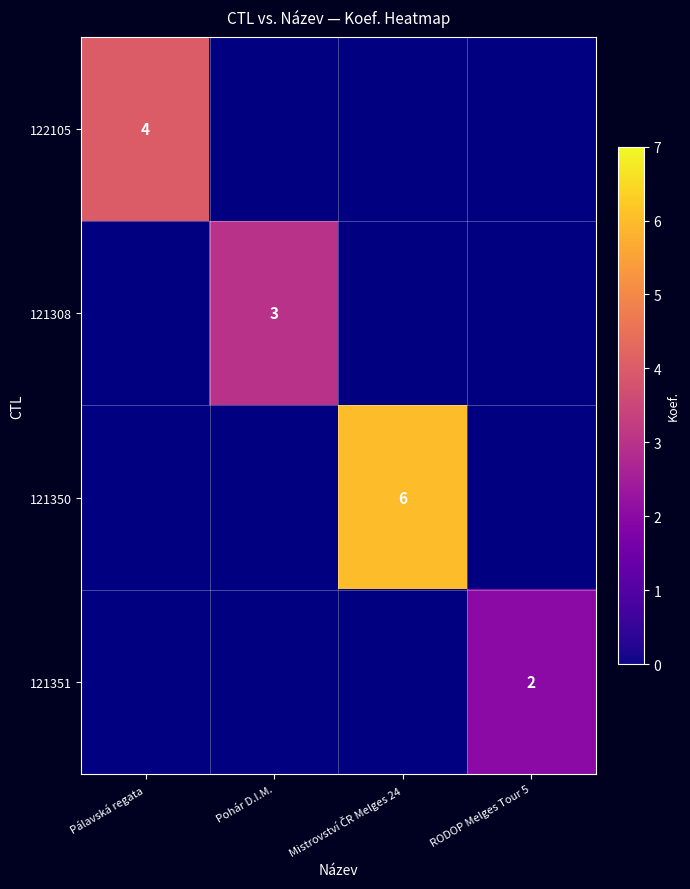

True or false: 122105 has a value of 6 at Pálavská regata.

False